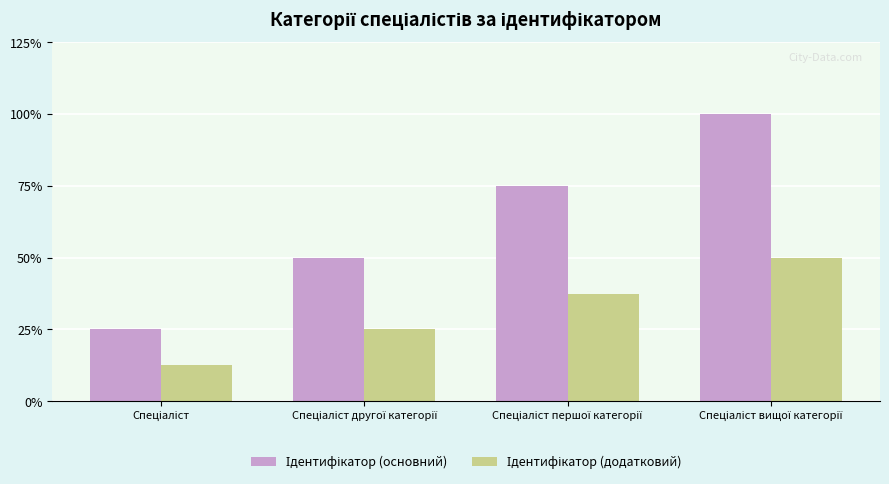

Does the chart contain stacked bars?

No